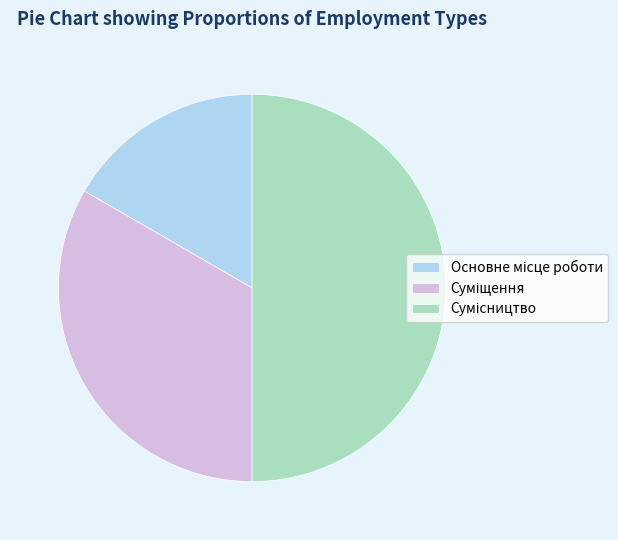

Is there a majority slice in this chart?

No